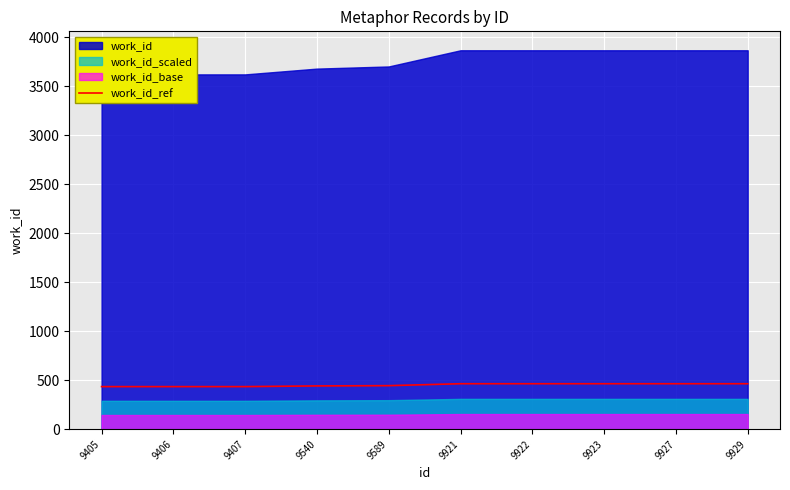

What is the ratio of the value at 9929 to the value at 9406?

1.1